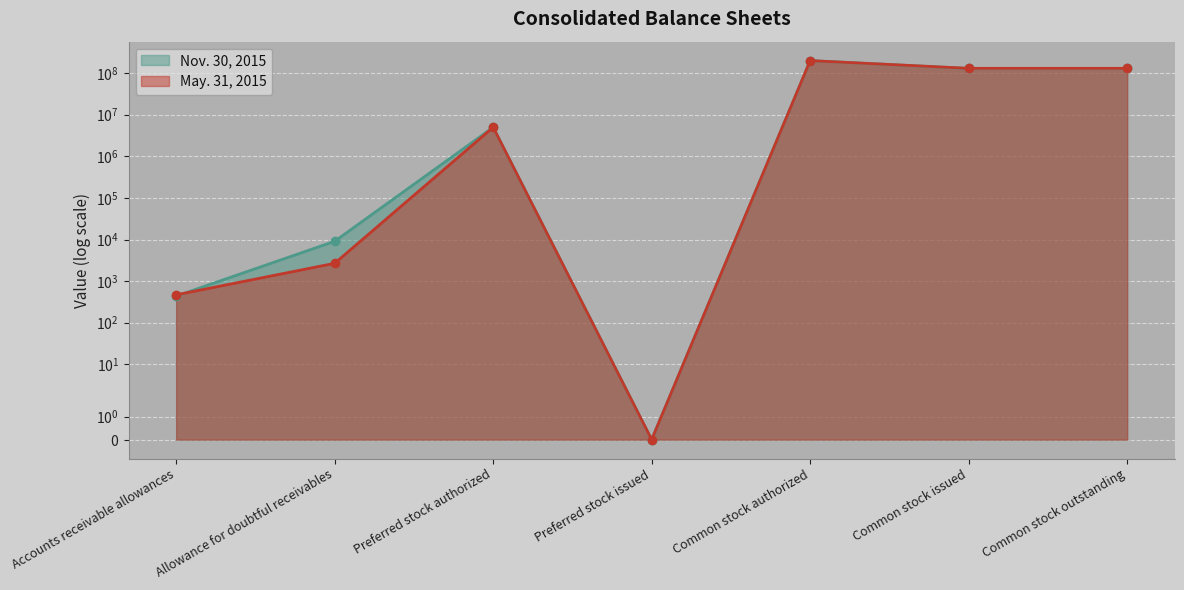

How many values in the Nov. 30, 2015 series are below 5000000?

3